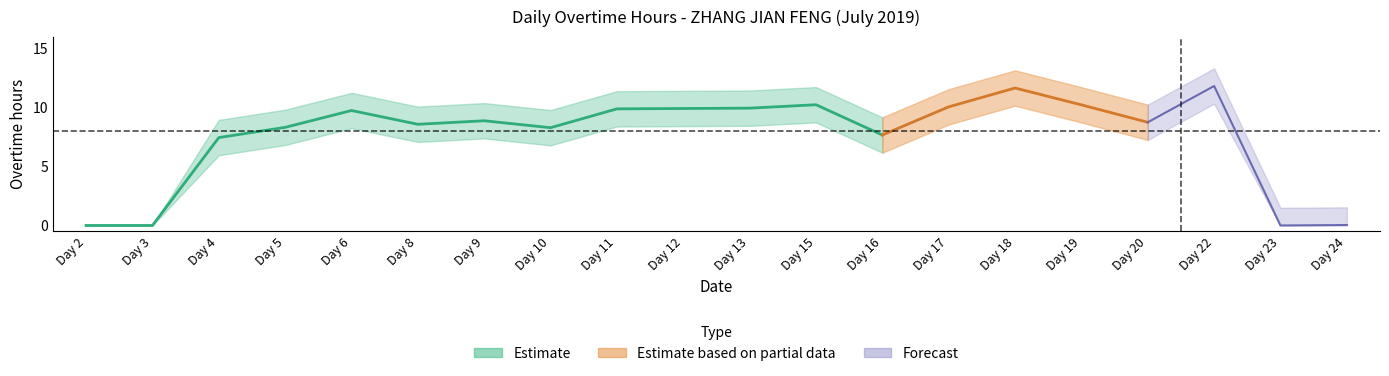

Reading right to left, what are all the values shown in this chart?

Day 24=0.0	Day 23=0.0	Day 22=11.8	Day 20=8.8	Day 19=10.2	Day 18=11.7	Day 17=10.1	Day 16=7.7	Day 15=10.2	Day 13=10.0	Day 12=9.9	Day 11=9.9	Day 10=8.3	Day 9=8.9	Day 8=8.6	Day 6=9.8	Day 5=8.3	Day 4=7.5	Day 3=0.0	Day 2=0.0